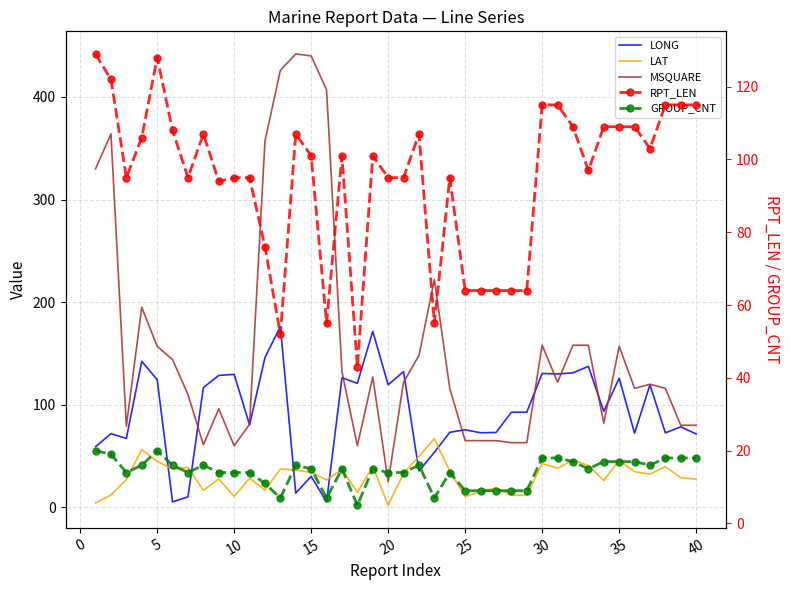

What is the smallest value displayed?

2.0